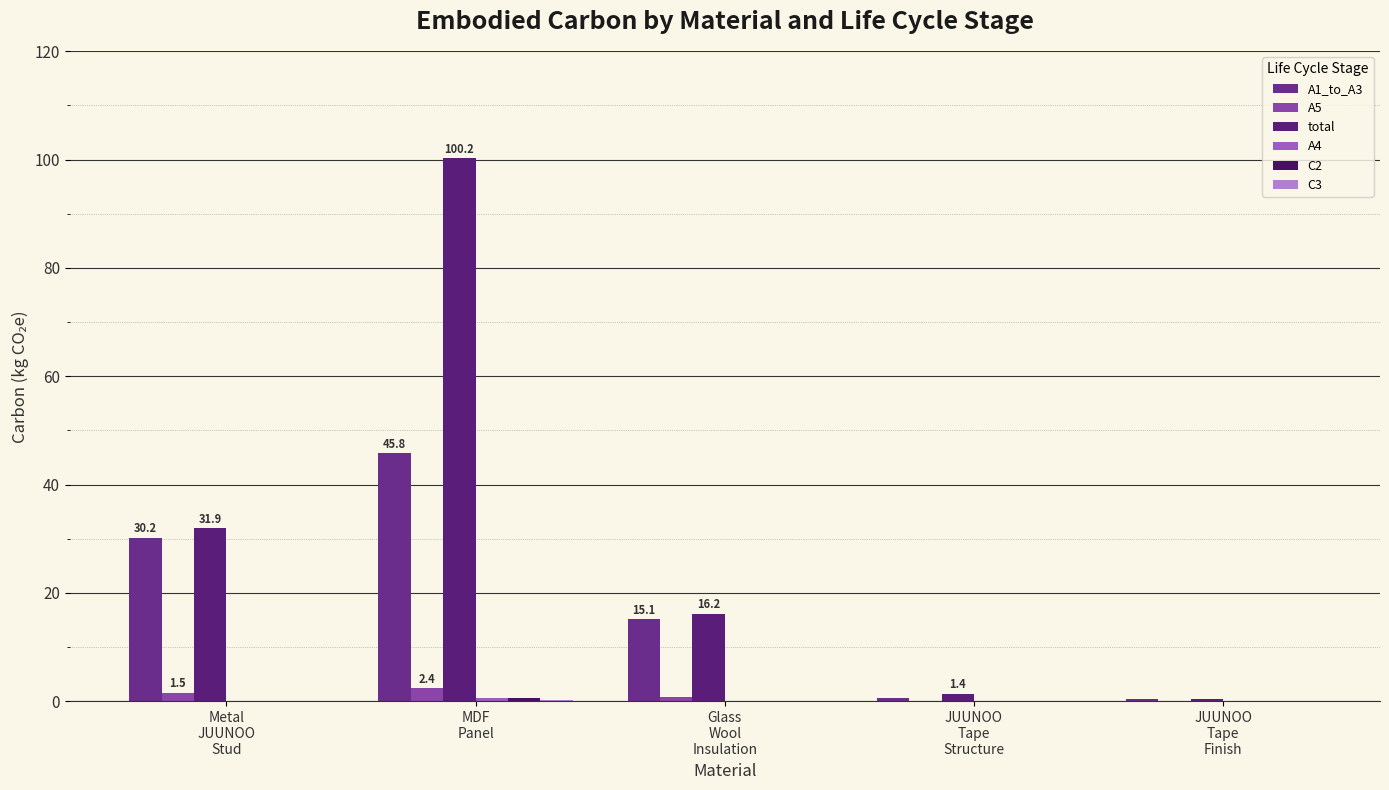

Which category has the highest value across all series?

MDF
Panel